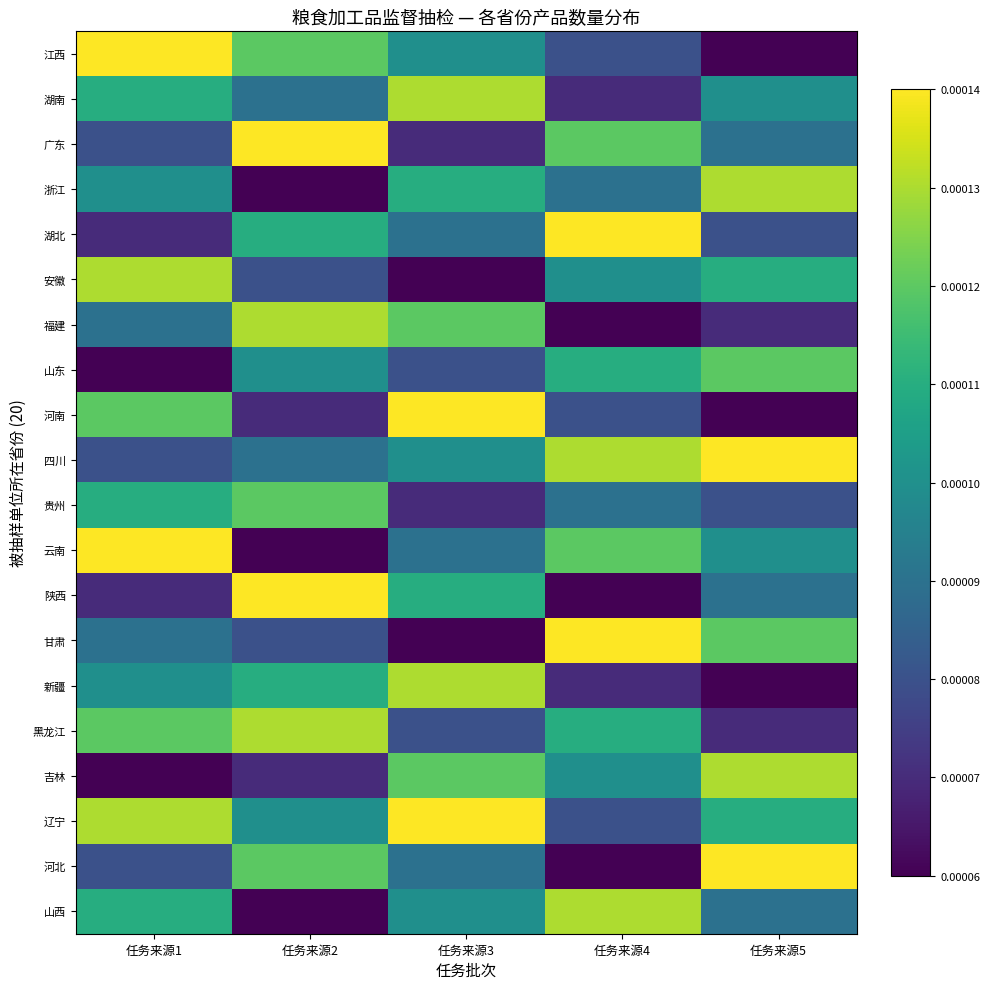

At 任务来源4, list the series in order from largest to smallest.

湖北, 甘肃, 四川, 山西, 广东, 云南, 山东, 黑龙江, 安徽, 吉林, 浙江, 贵州, 江西, 河南, 辽宁, 湖南, 新疆, 福建, 陕西, 河北